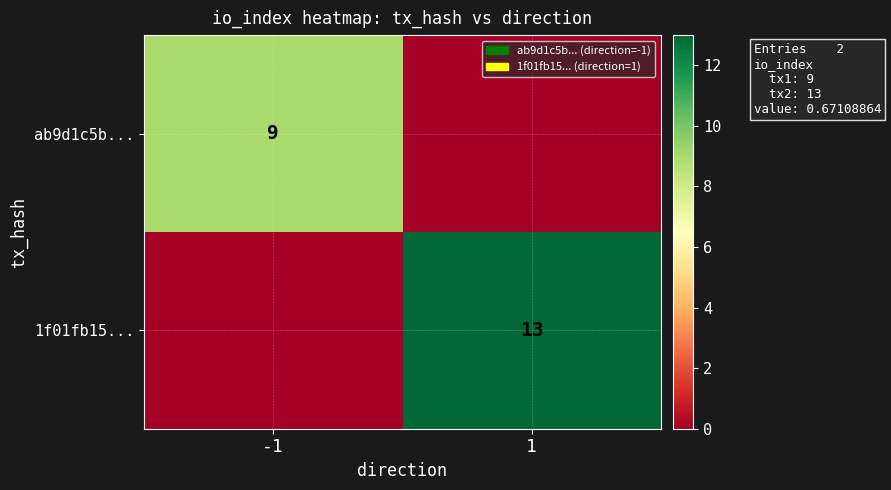

The value of ab9d1c5b... at -1 is 9. True or false?

True